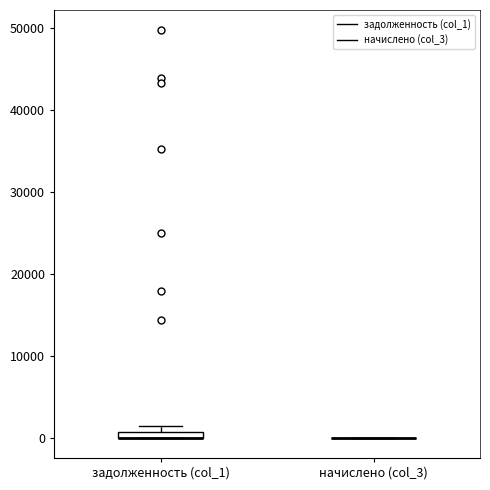

Where is the upper edge of the box for задолженность (col_1) on the y-axis? The values are not printed on the chart, so give them approximately, as read against the axis.

1000